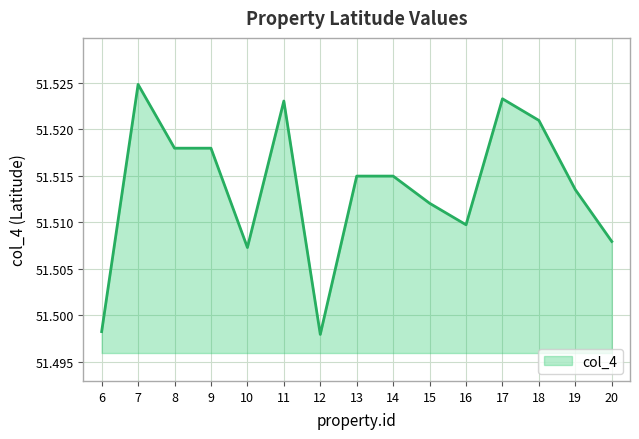

Between 8 and 13, which is larger?

8